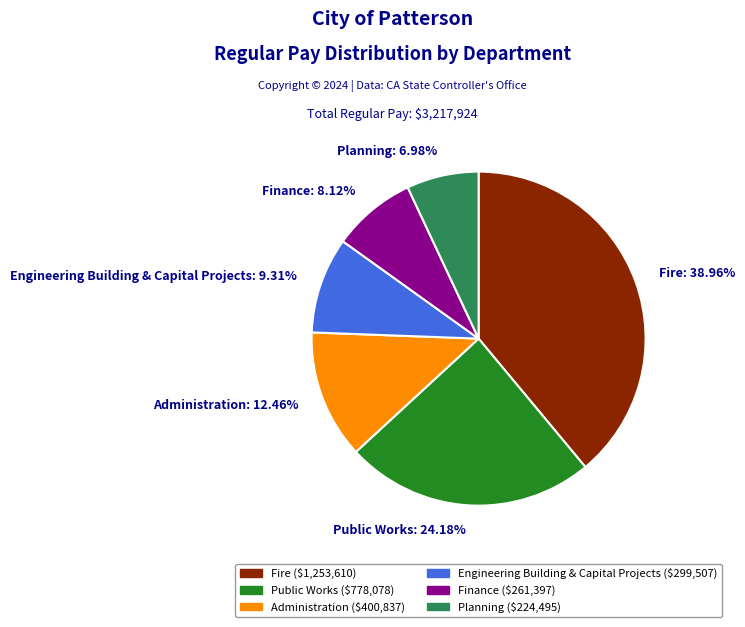

Which category has the biggest portion of the pie?

Fire: 38.96%